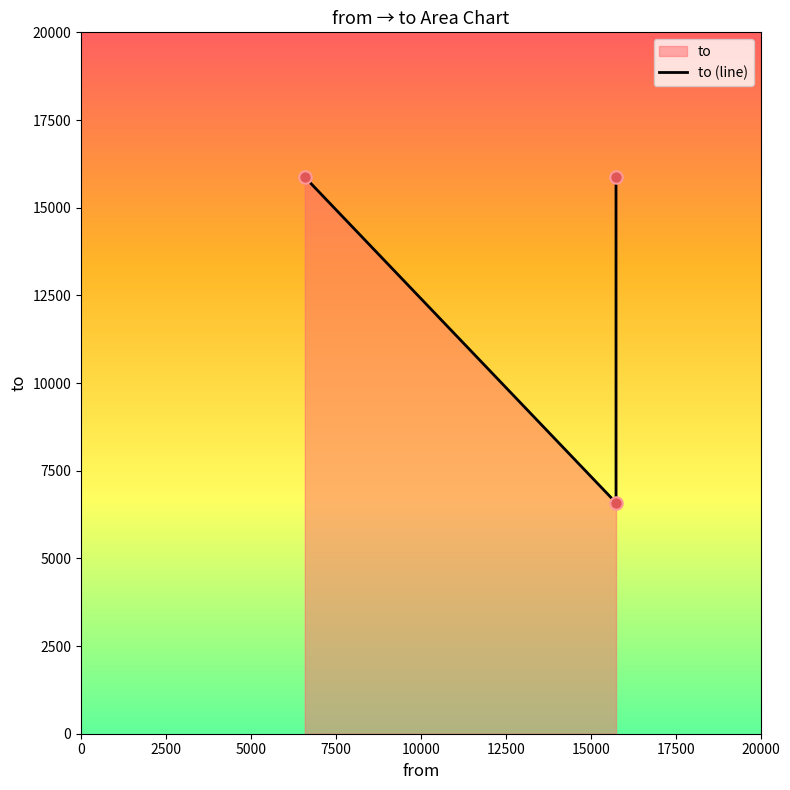

What is the ratio of the value at 5000 to the value at 0?

1.0